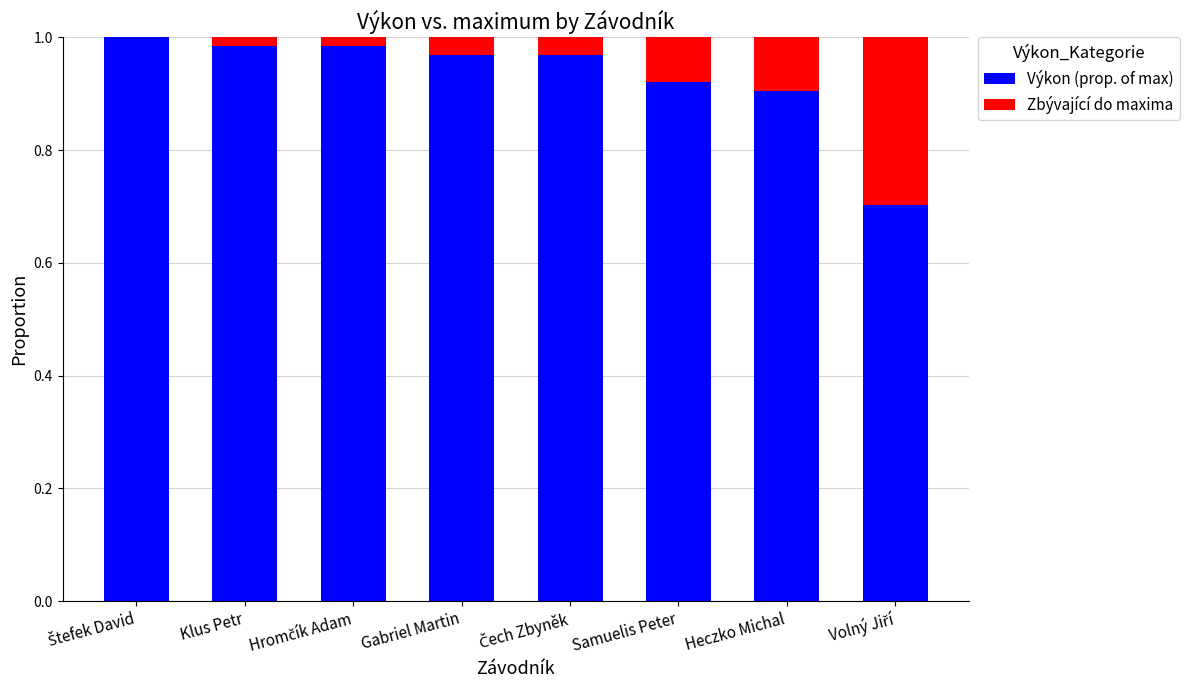

Is it true that Výkon (prop. of max) equals 0.9 at Heczko Michal?

True